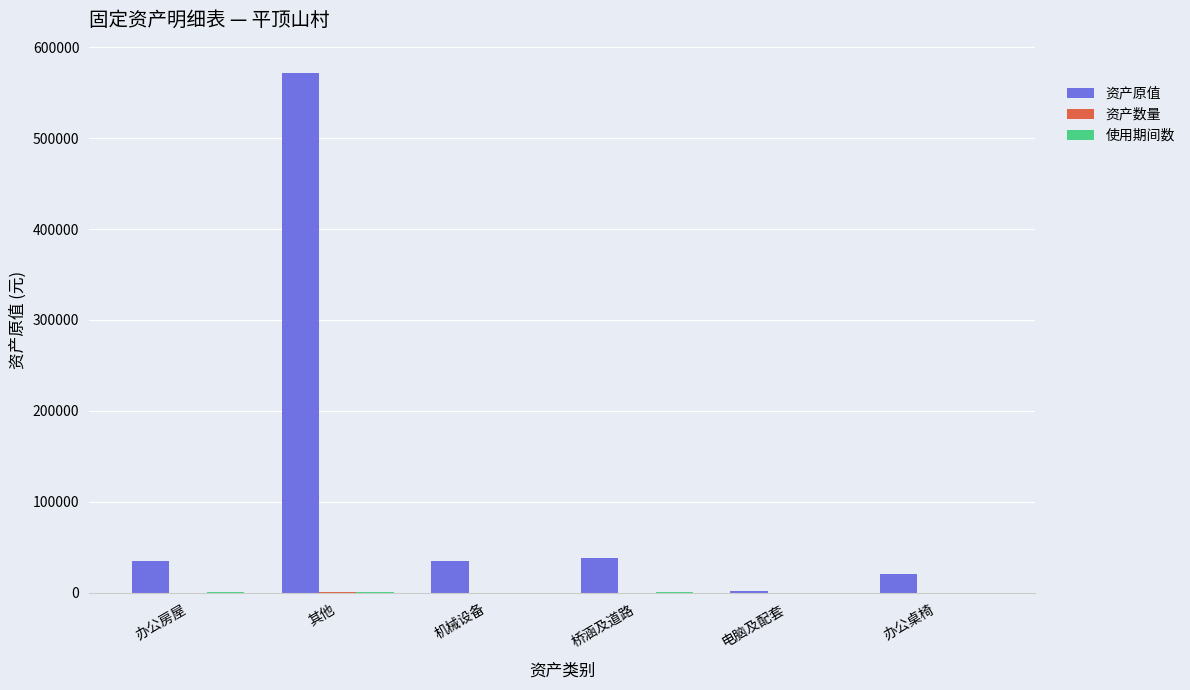

True or false: 资产原值 has a value of 323736.1 at 其他.

False